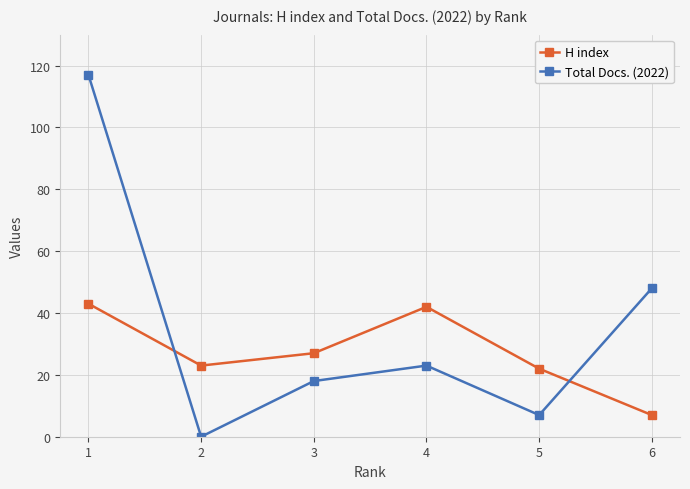

At which label does Total Docs. (2022) first exceed 23?

1